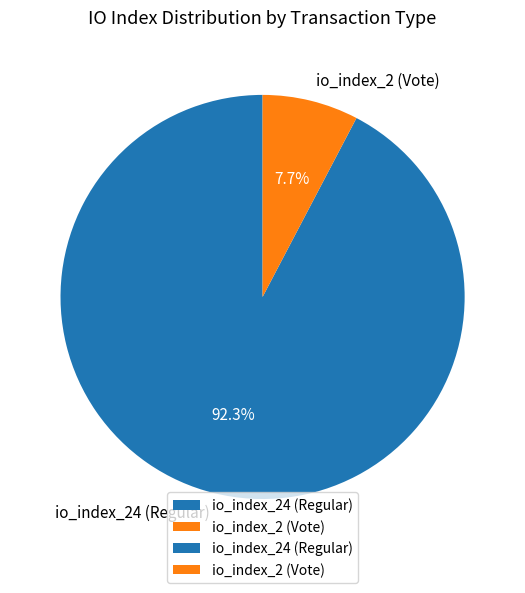

True or false: io_index_2 (Vote) accounts for 8% of the total.

True